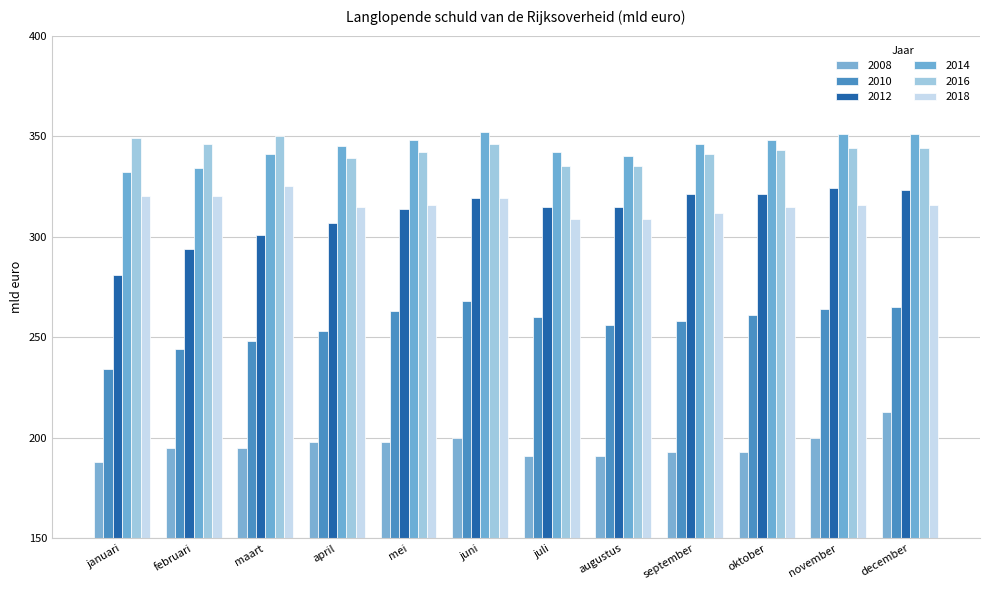

How many values in the 2014 series are below 346?

6